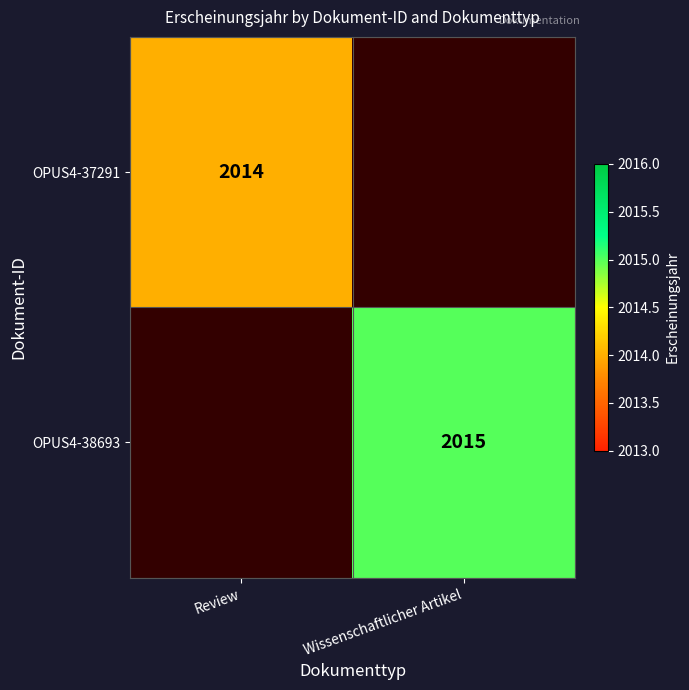

The value of OPUS4-37291 at Review is 3272.4. True or false?

False